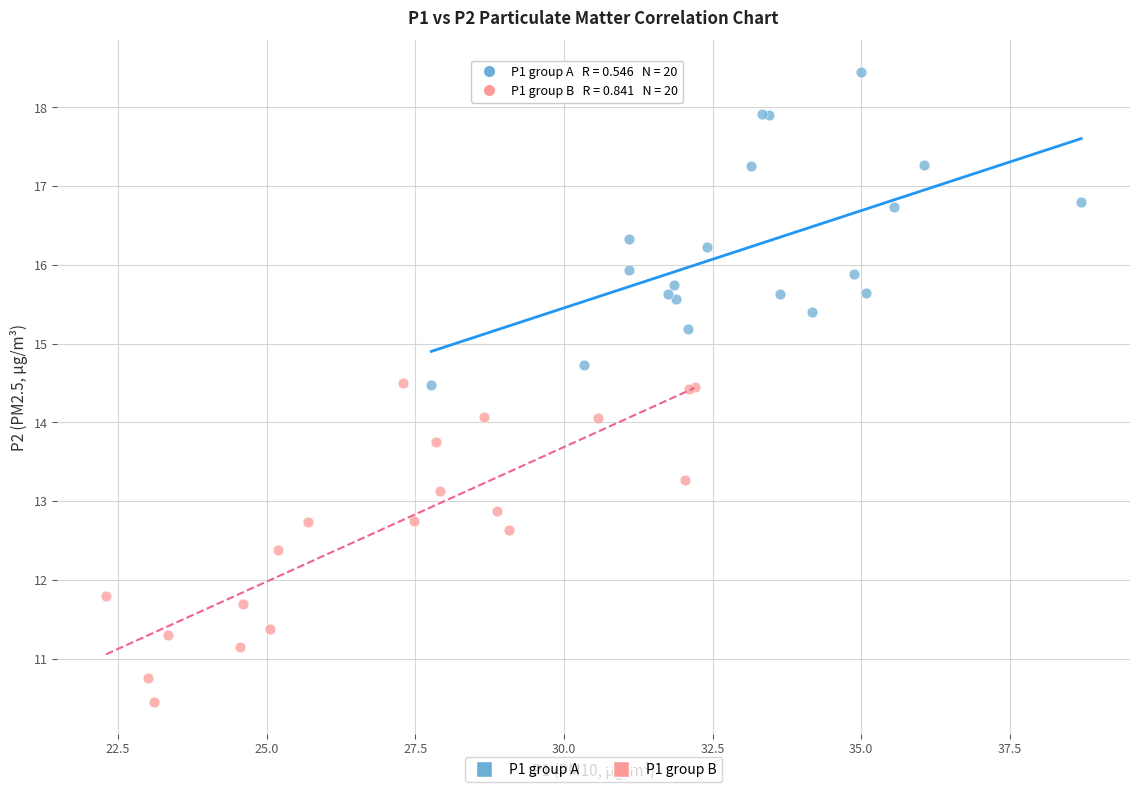

Which series contains the lowest Y value?

P1 group B